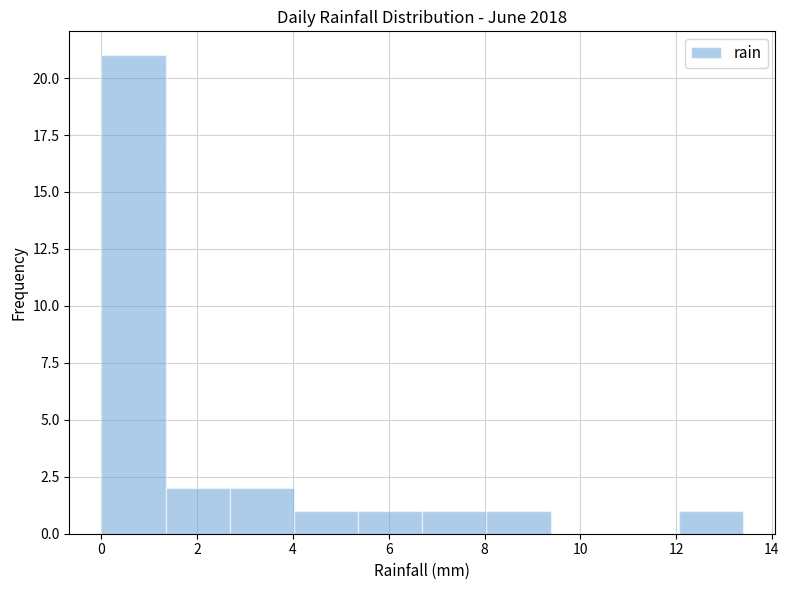

What is the height of the bar covering 5.36 to 6.70 on the x-axis? Neither the bar edges nor the heights are printed on the chart, so give them approximately, as read against the axes.

1